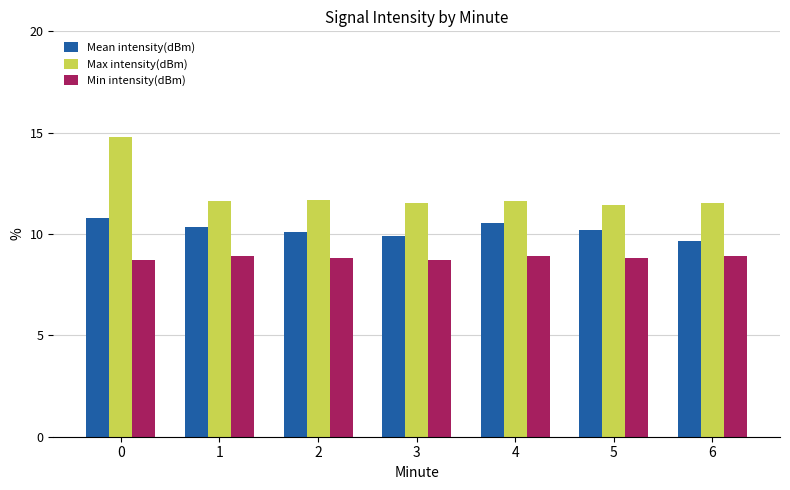

What are all the series names shown in the legend?

Mean intensity(dBm), Max intensity(dBm), Min intensity(dBm)